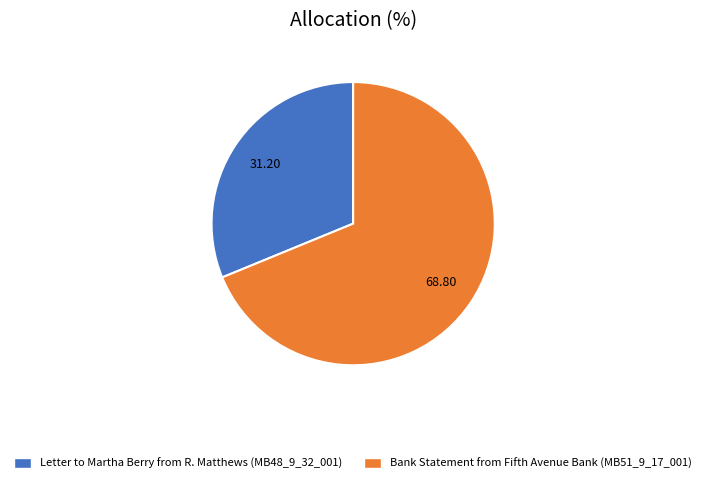

Rank the categories by value from lowest to highest.

Letter to Martha Berry from R. Matthews (MB48_9_32_001), Bank Statement from Fifth Avenue Bank (MB51_9_17_001)